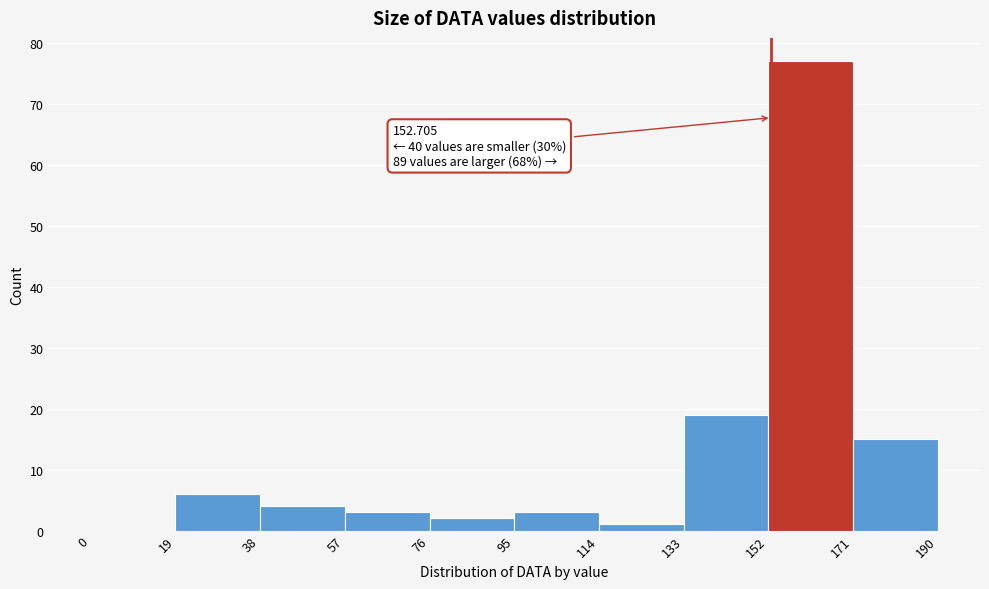

Which range on the x-axis has the tallest bar?

152 to 171